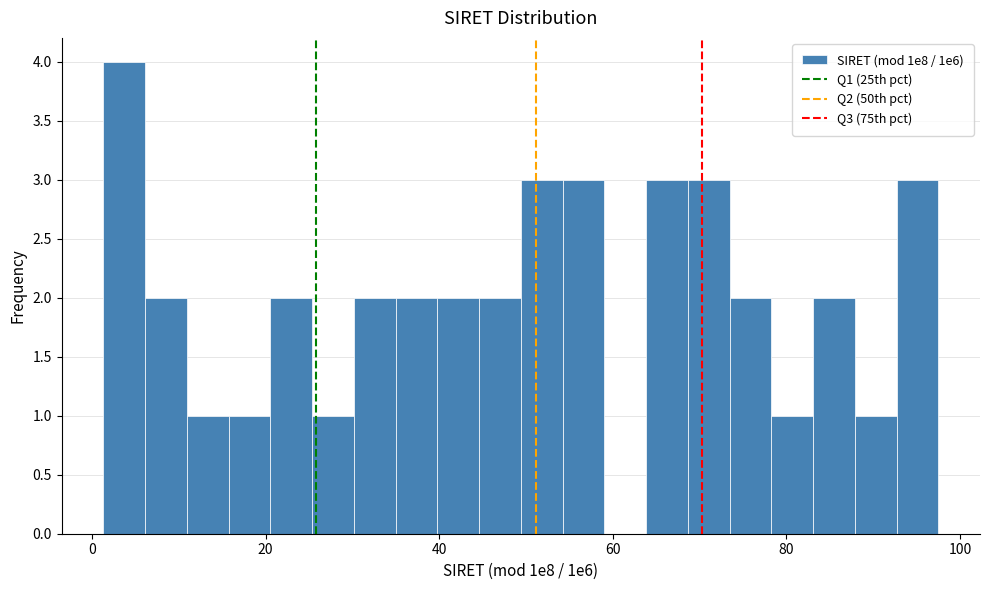

Around what value on the x-axis is the tallest bar? Give the approximate position of its centre, as read against the axis.

4